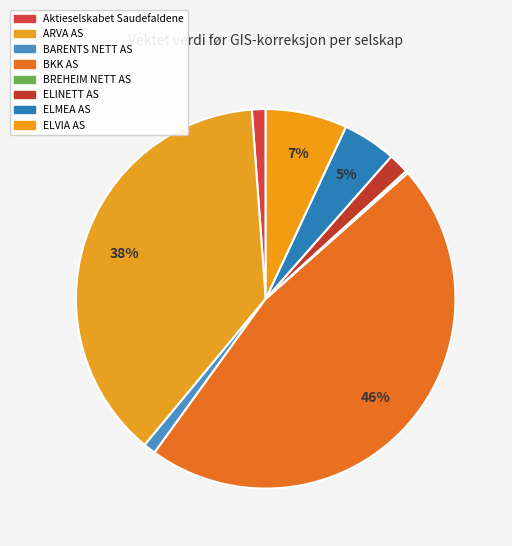

To the nearest percent, what percentage of the pie is ARVA AS?

38%